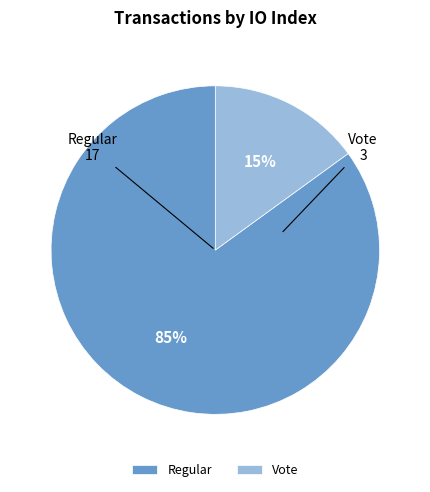

Approximately how many times larger is the value at Regular compared to Vote?

5.7